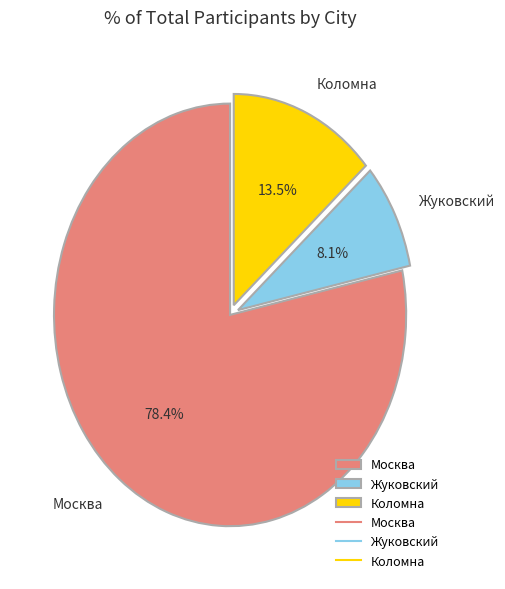

To the nearest percent, what is the combined percentage of Москва and Коломна?

92%